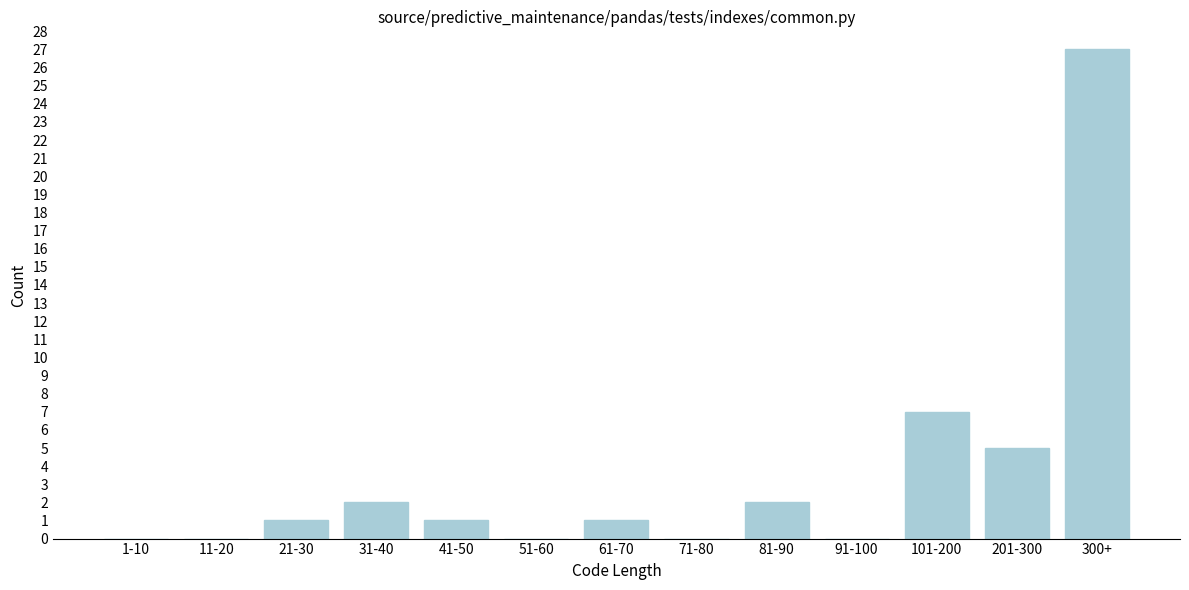

Reading left to right, extract all data points from this chart.

1-10=0	11-20=0	21-30=1	31-40=2	41-50=1	51-60=0	61-70=1	71-80=0	81-90=2	91-100=0	101-200=7	201-300=5	300+=27